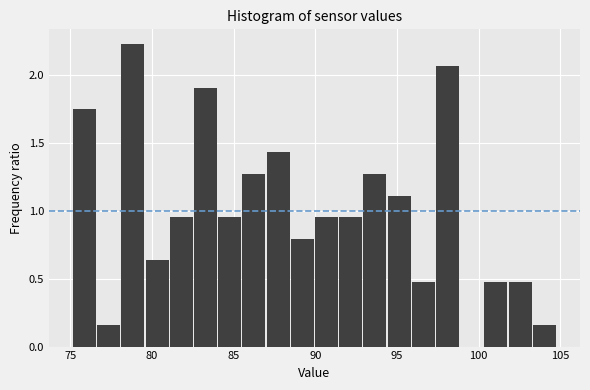

Read against the x-axis, roughly where is the centre of the tallest bar?

79.0